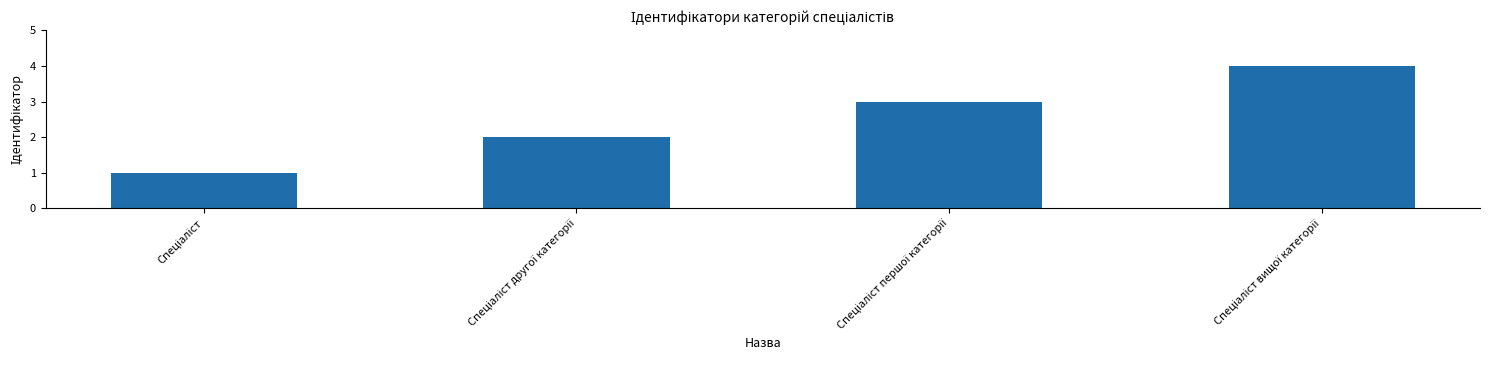

What is the smallest value displayed?

1